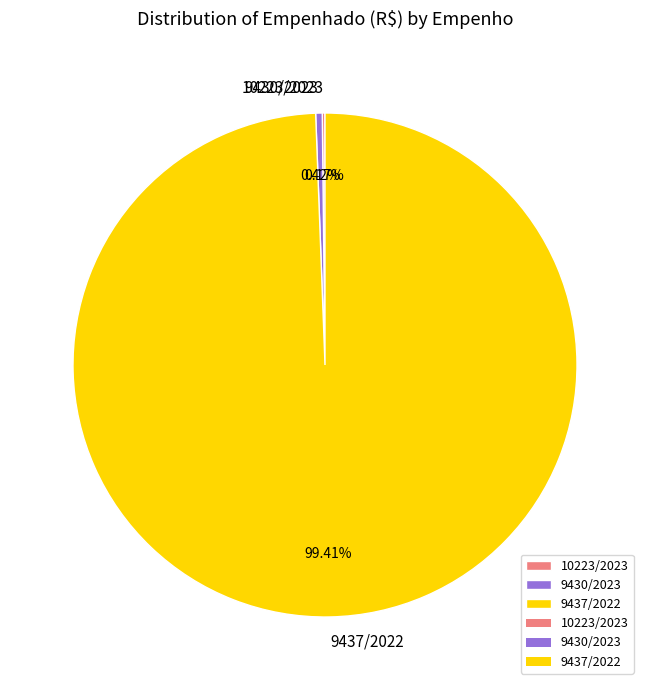

Combined, what portion of the pie is 9430/2023 and 9437/2022?

99.8%